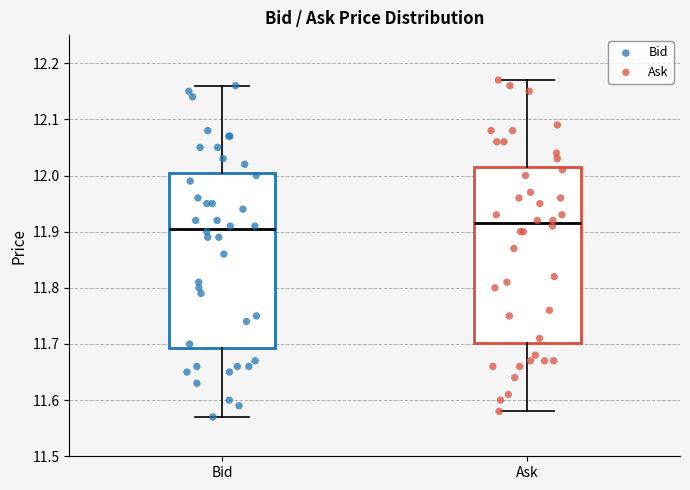

Reading left to right, transcribe this box plot: for each box, give where its median line is, the range the box spans, and where its two whiskers end, as read against the y-axis. The values are not printed on the chart, so give them approximately, as read against the axis.

Bid: median 11.91, box 11.69 to 12.01, whiskers 11.57 to 12.16
Ask: median 11.92, box 11.70 to 12.02, whiskers 11.58 to 12.17